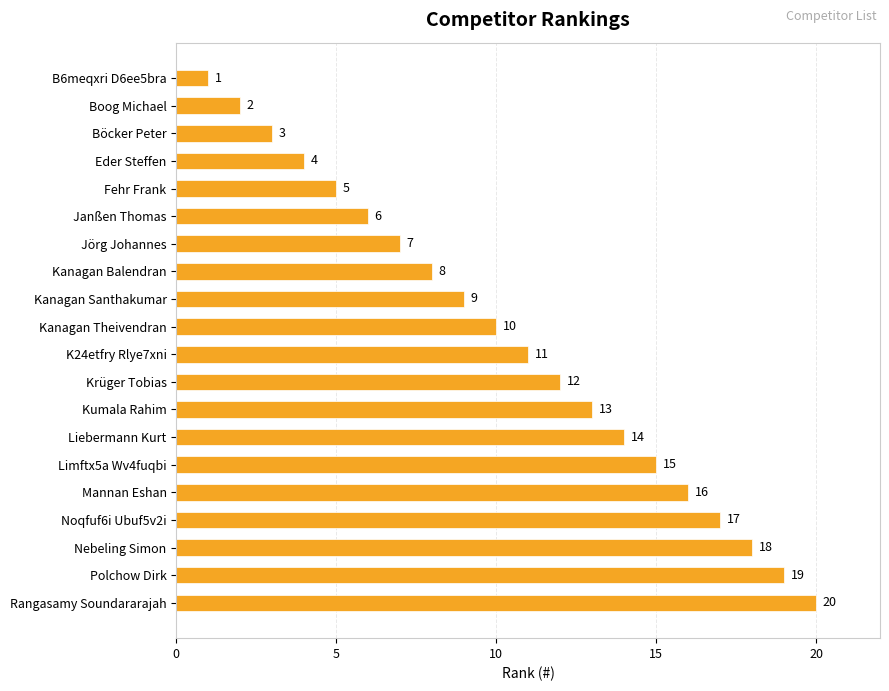

Between Krüger Tobias and Mannan Eshan, which is larger?

Mannan Eshan